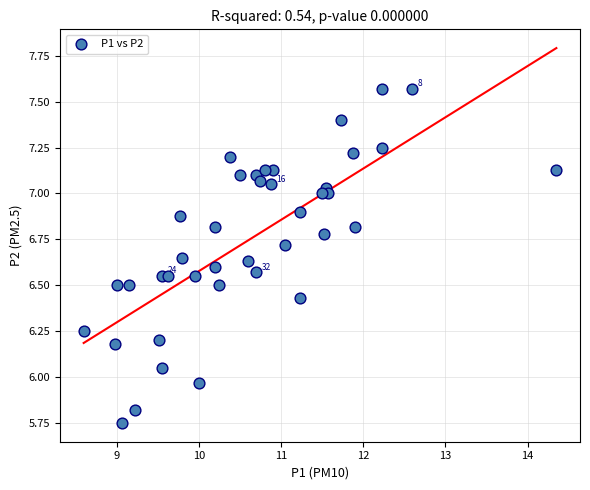

What is the range of Y values (max minus min)?

1.8